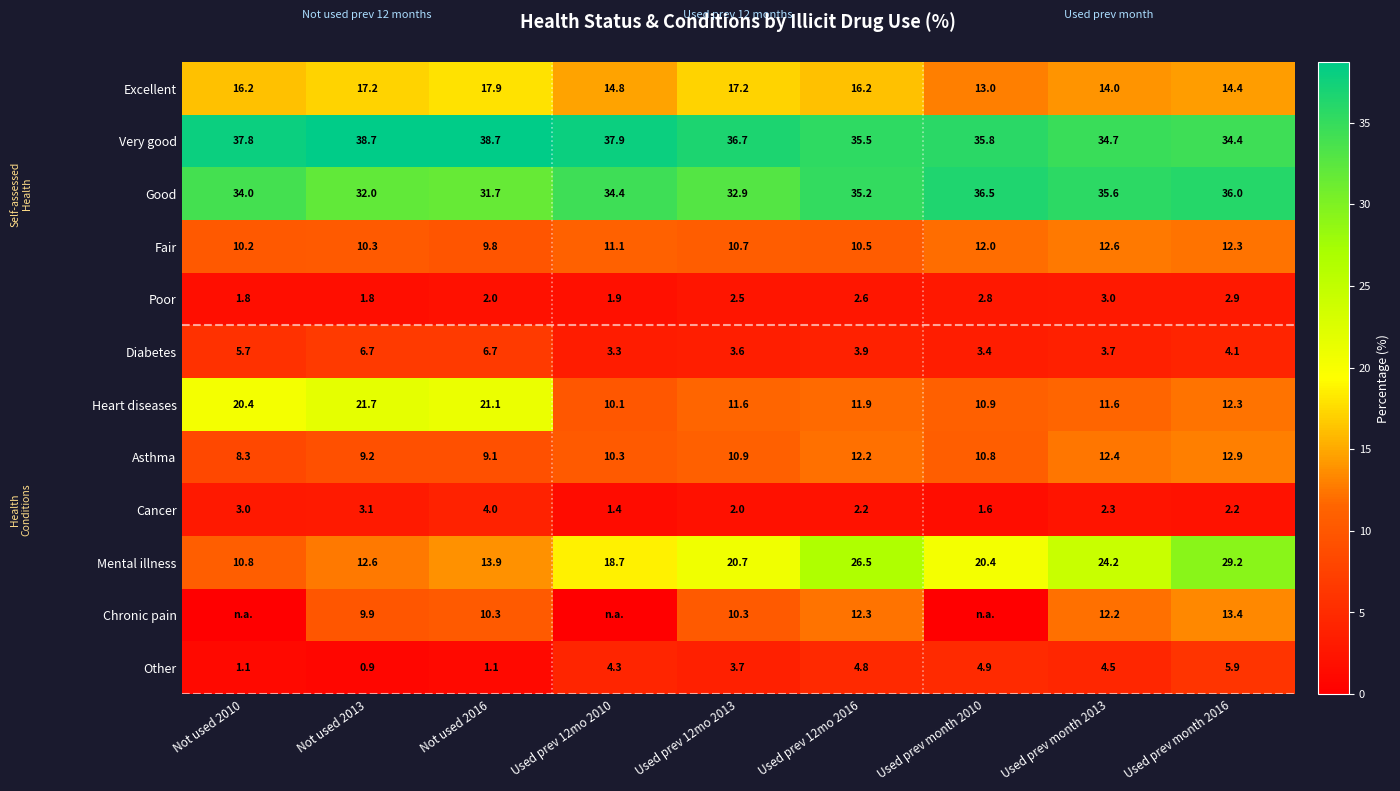

What is the difference between the Excellent values at Not used 2016 and Used prev month 2016?

3.5